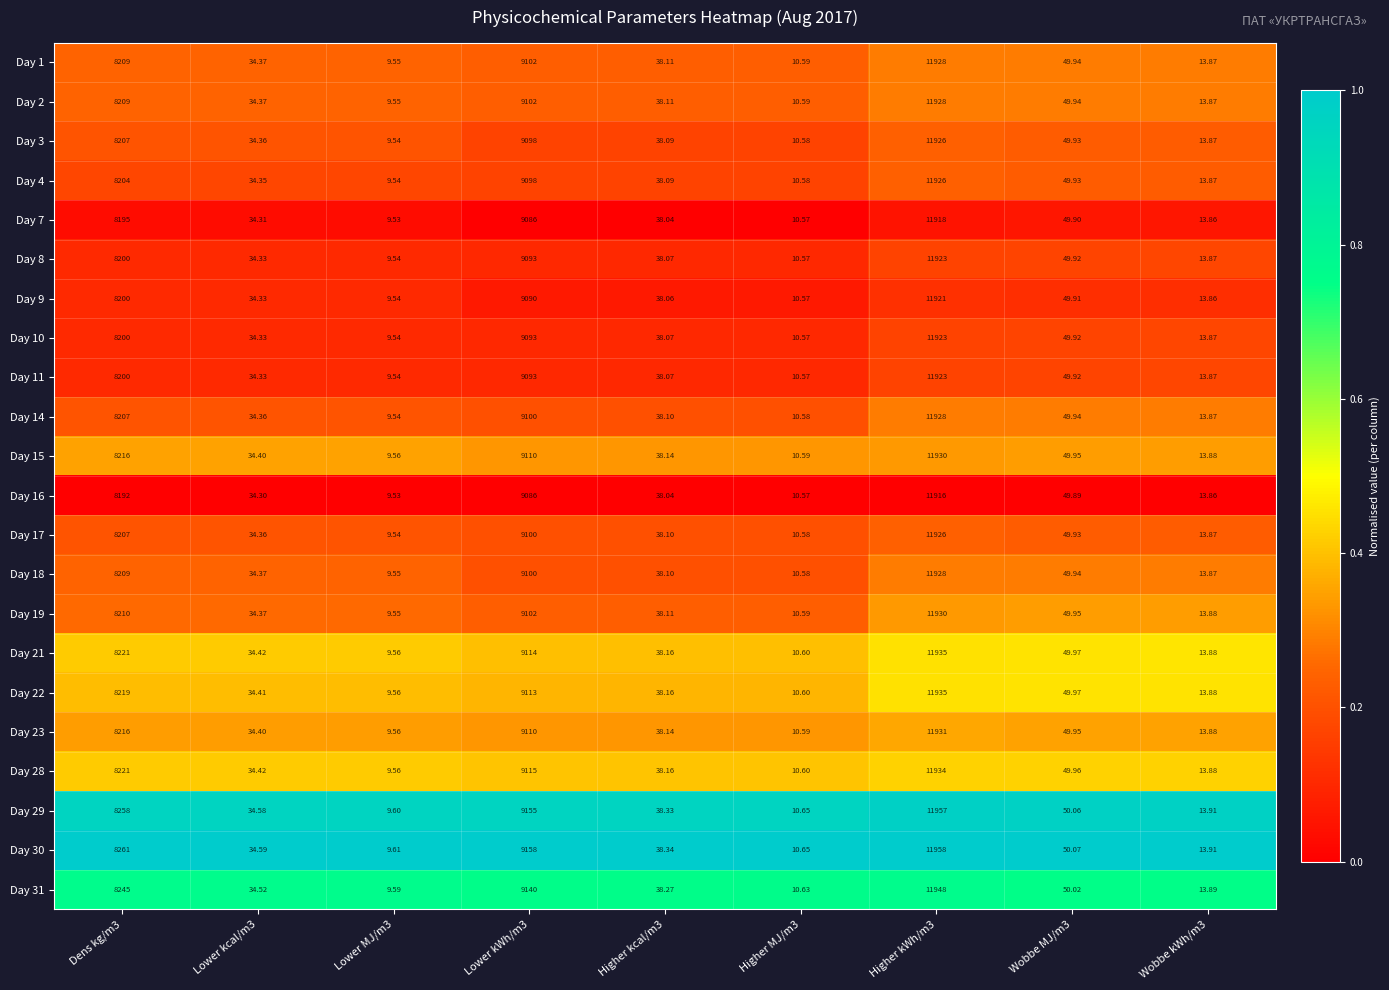

How many data points in Day 18 are less than 38?

4